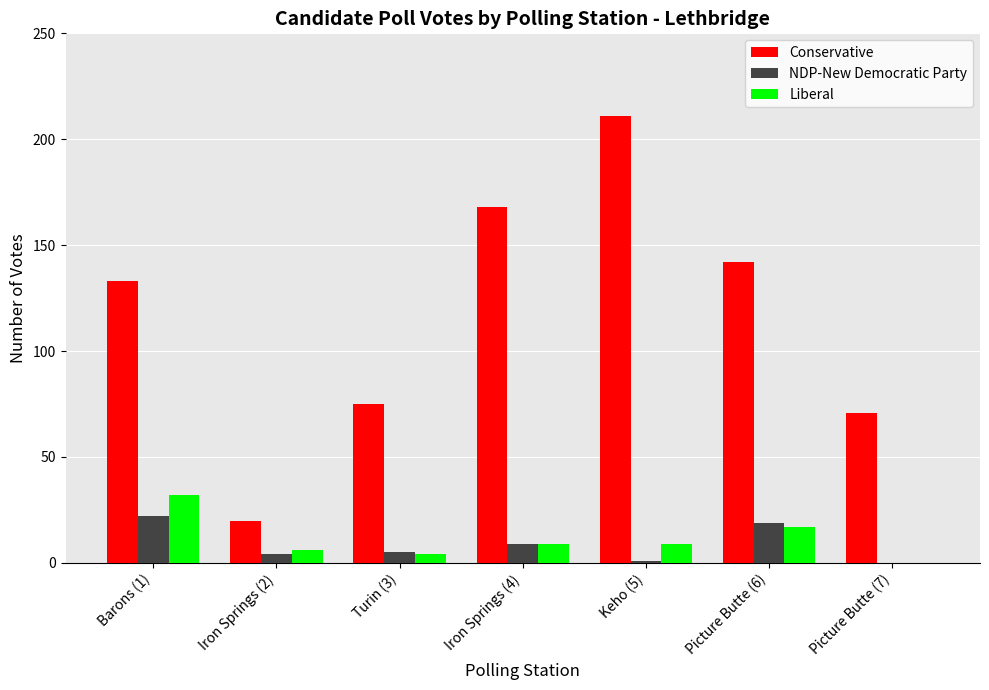

Is the value of Liberal at Picture Butte (7) greater than the value of NDP-New Democratic Party at Iron Springs (4)?

No